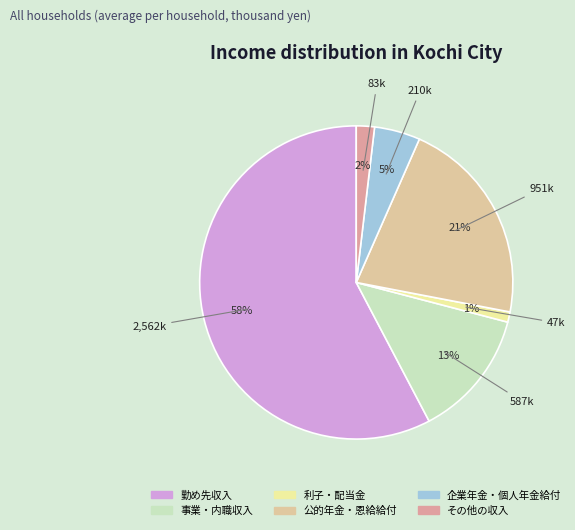

Is it true that 利子・配当金 is 9% of the pie?

False